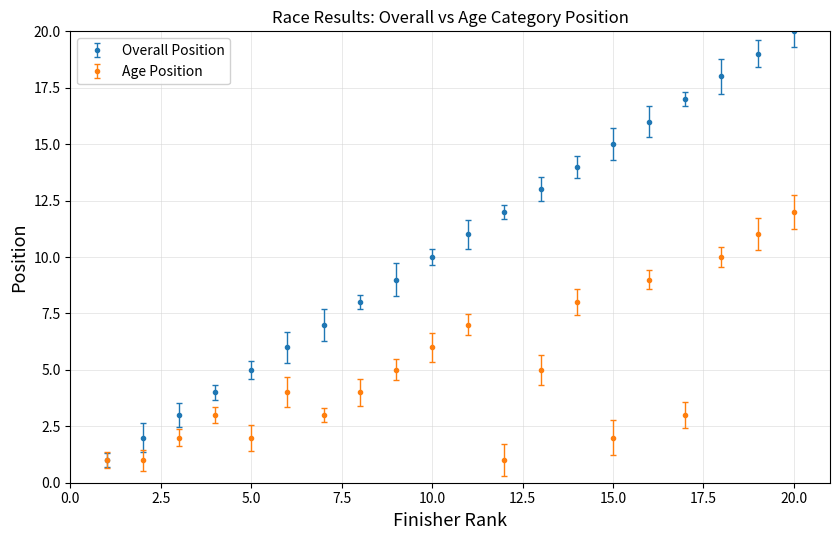

Which category has the lowest value across all series?

1